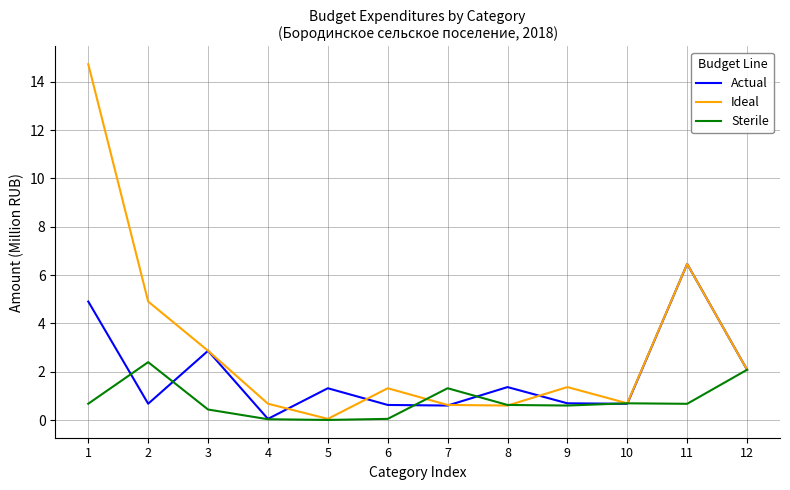

True or false: Ideal has a value of 2.9 at 3.

True